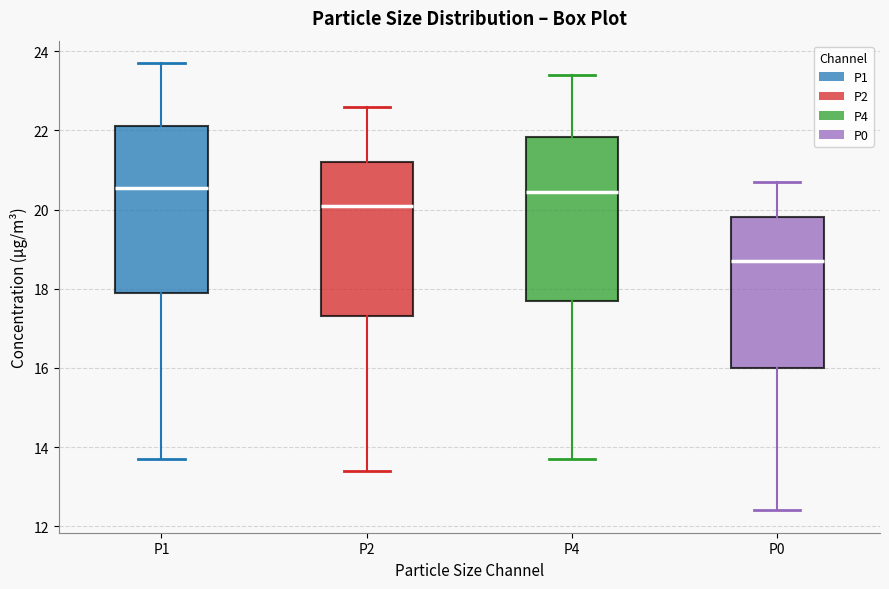

Reading left to right, transcribe this box plot: for each box, give where its median line is, the range the box spans, and where its two whiskers end, as read against the y-axis. The values are not printed on the chart, so give them approximately, as read against the axis.

P1: median 20.6, box 18.0 to 22.2, whiskers 13.8 to 23.8
P2: median 20.2, box 17.4 to 21.2, whiskers 13.4 to 22.6
P4: median 20.4, box 17.8 to 21.8, whiskers 13.8 to 23.4
P0: median 18.8, box 16.0 to 19.8, whiskers 12.4 to 20.8